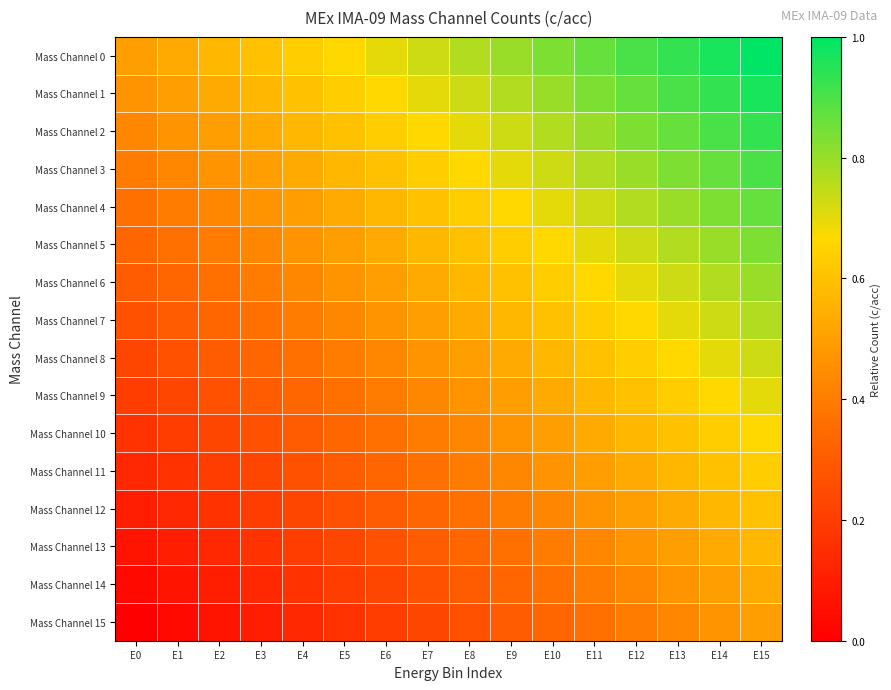

Reading right to left, list all the values displayed in this chart.

Mass Channel 0: E15=1.0	E14=1.0	E13=0.9	E12=0.9	E11=0.9	E10=0.8	E9=0.8	E8=0.8	E7=0.7	E6=0.7	E5=0.7	E4=0.6	E3=0.6	E2=0.6	E1=0.5	E0=0.5
Mass Channel 1: E15=1.0	E14=0.9	E13=0.9	E12=0.9	E11=0.8	E10=0.8	E9=0.8	E8=0.7	E7=0.7	E6=0.7	E5=0.6	E4=0.6	E3=0.6	E2=0.5	E1=0.5	E0=0.5
Mass Channel 2: E15=0.9	E14=0.9	E13=0.9	E12=0.8	E11=0.8	E10=0.8	E9=0.7	E8=0.7	E7=0.7	E6=0.6	E5=0.6	E4=0.6	E3=0.5	E2=0.5	E1=0.5	E0=0.4
Mass Channel 3: E15=0.9	E14=0.9	E13=0.8	E12=0.8	E11=0.8	E10=0.7	E9=0.7	E8=0.7	E7=0.6	E6=0.6	E5=0.6	E4=0.5	E3=0.5	E2=0.5	E1=0.4	E0=0.4
Mass Channel 4: E15=0.9	E14=0.8	E13=0.8	E12=0.8	E11=0.7	E10=0.7	E9=0.7	E8=0.6	E7=0.6	E6=0.6	E5=0.5	E4=0.5	E3=0.5	E2=0.4	E1=0.4	E0=0.4
Mass Channel 5: E15=0.8	E14=0.8	E13=0.8	E12=0.7	E11=0.7	E10=0.7	E9=0.6	E8=0.6	E7=0.6	E6=0.5	E5=0.5	E4=0.5	E3=0.4	E2=0.4	E1=0.4	E0=0.3
Mass Channel 6: E15=0.8	E14=0.8	E13=0.7	E12=0.7	E11=0.7	E10=0.6	E9=0.6	E8=0.6	E7=0.5	E6=0.5	E5=0.5	E4=0.4	E3=0.4	E2=0.4	E1=0.3	E0=0.3
Mass Channel 7: E15=0.8	E14=0.7	E13=0.7	E12=0.7	E11=0.6	E10=0.6	E9=0.6	E8=0.5	E7=0.5	E6=0.5	E5=0.4	E4=0.4	E3=0.4	E2=0.3	E1=0.3	E0=0.3
Mass Channel 8: E15=0.7	E14=0.7	E13=0.7	E12=0.6	E11=0.6	E10=0.6	E9=0.5	E8=0.5	E7=0.5	E6=0.4	E5=0.4	E4=0.4	E3=0.3	E2=0.3	E1=0.3	E0=0.2
Mass Channel 9: E15=0.7	E14=0.7	E13=0.6	E12=0.6	E11=0.6	E10=0.5	E9=0.5	E8=0.5	E7=0.4	E6=0.4	E5=0.4	E4=0.3	E3=0.3	E2=0.3	E1=0.2	E0=0.2
Mass Channel 10: E15=0.7	E14=0.6	E13=0.6	E12=0.6	E11=0.5	E10=0.5	E9=0.5	E8=0.4	E7=0.4	E6=0.4	E5=0.3	E4=0.3	E3=0.3	E2=0.2	E1=0.2	E0=0.2
Mass Channel 11: E15=0.6	E14=0.6	E13=0.6	E12=0.5	E11=0.5	E10=0.5	E9=0.4	E8=0.4	E7=0.4	E6=0.3	E5=0.3	E4=0.3	E3=0.2	E2=0.2	E1=0.2	E0=0.1
Mass Channel 12: E15=0.6	E14=0.6	E13=0.5	E12=0.5	E11=0.5	E10=0.4	E9=0.4	E8=0.4	E7=0.3	E6=0.3	E5=0.3	E4=0.2	E3=0.2	E2=0.2	E1=0.1	E0=0.1
Mass Channel 13: E15=0.6	E14=0.5	E13=0.5	E12=0.5	E11=0.4	E10=0.4	E9=0.4	E8=0.3	E7=0.3	E6=0.3	E5=0.2	E4=0.2	E3=0.2	E2=0.1	E1=0.1	E0=0.1
Mass Channel 14: E15=0.5	E14=0.5	E13=0.5	E12=0.4	E11=0.4	E10=0.4	E9=0.3	E8=0.3	E7=0.3	E6=0.2	E5=0.2	E4=0.2	E3=0.1	E2=0.1	E1=0.1	E0=0.0
Mass Channel 15: E15=0.5	E14=0.5	E13=0.4	E12=0.4	E11=0.4	E10=0.3	E9=0.3	E8=0.3	E7=0.2	E6=0.2	E5=0.2	E4=0.1	E3=0.1	E2=0.1	E1=0.0	E0=0.0